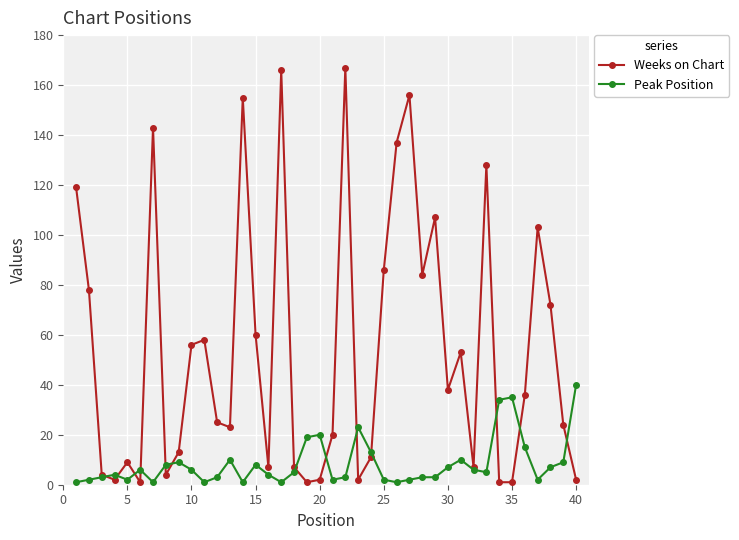

What is the maximum value shown in the chart?

167